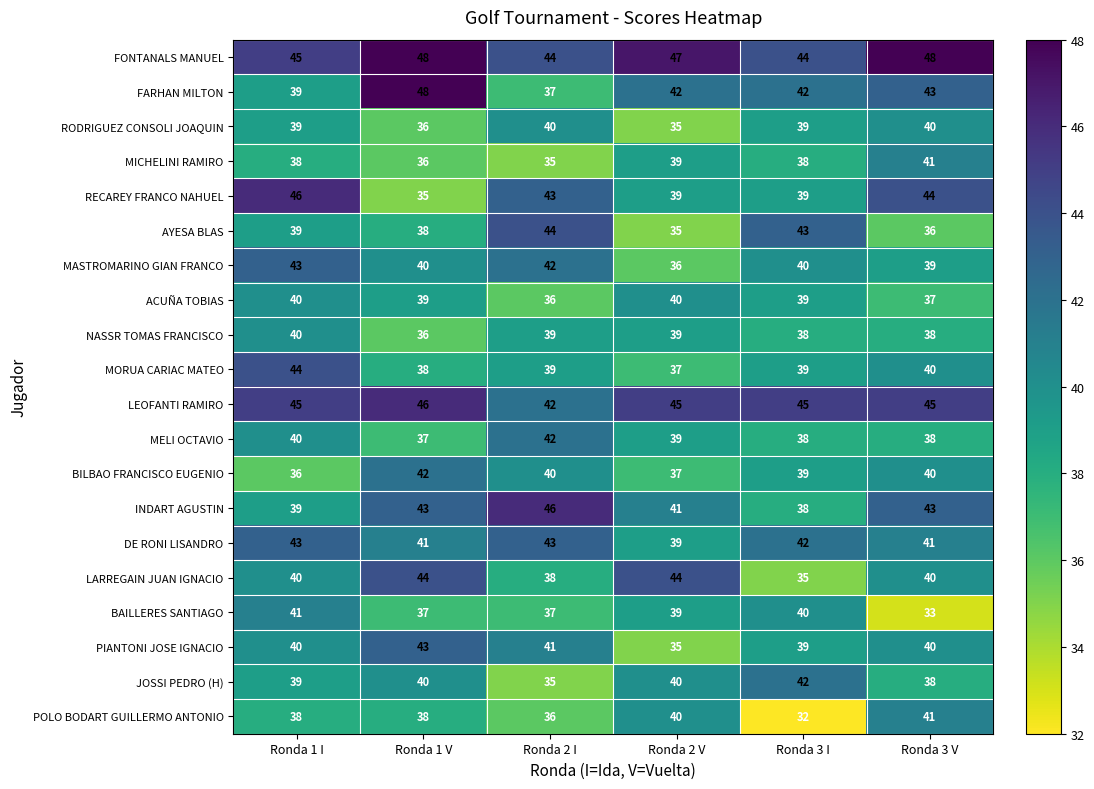

True or false: ACUÑA TOBIAS has a value of 63 at Ronda 1 V.

False